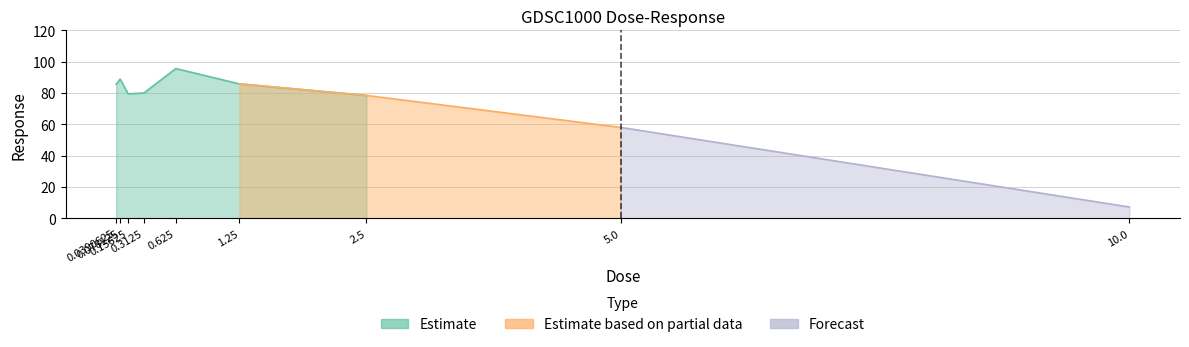

At which category does the chart reach its minimum across all series?

10.0